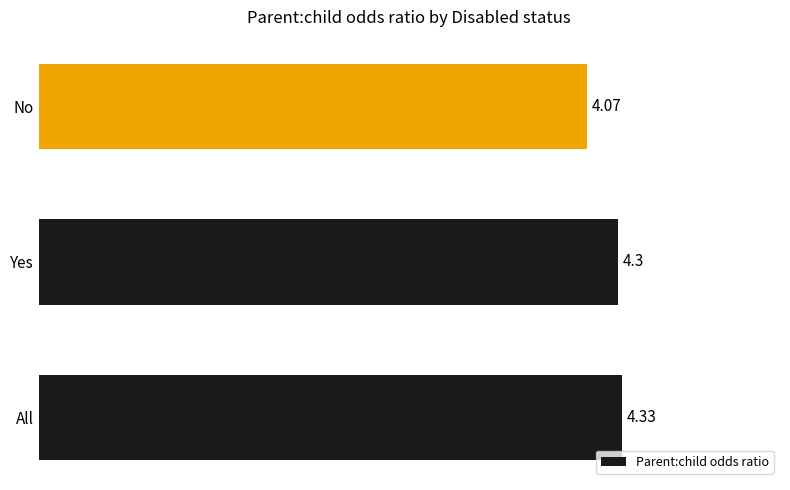

How many bars are there in total?

3